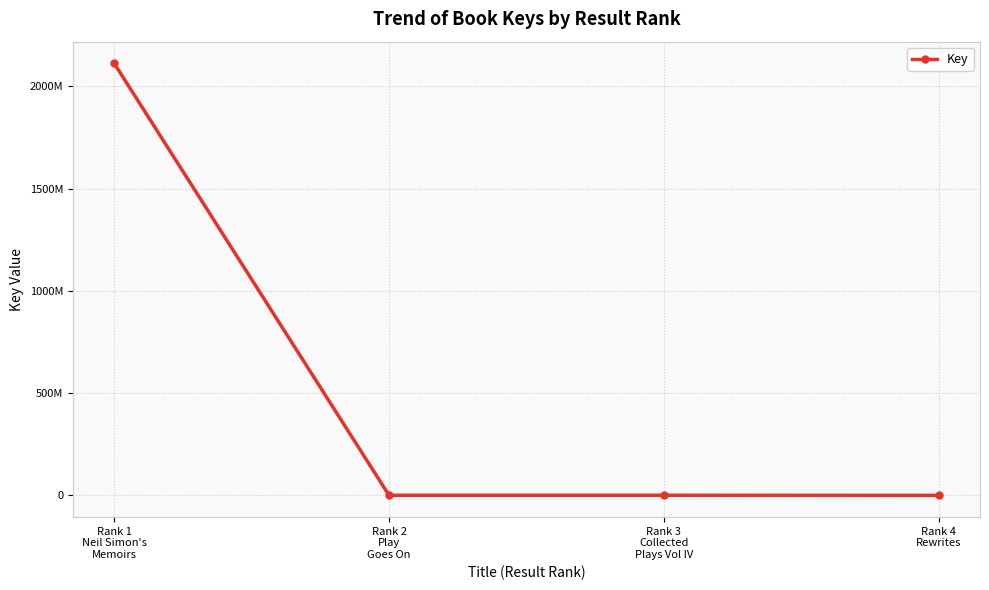

Does the chart have visible grid lines?

Yes